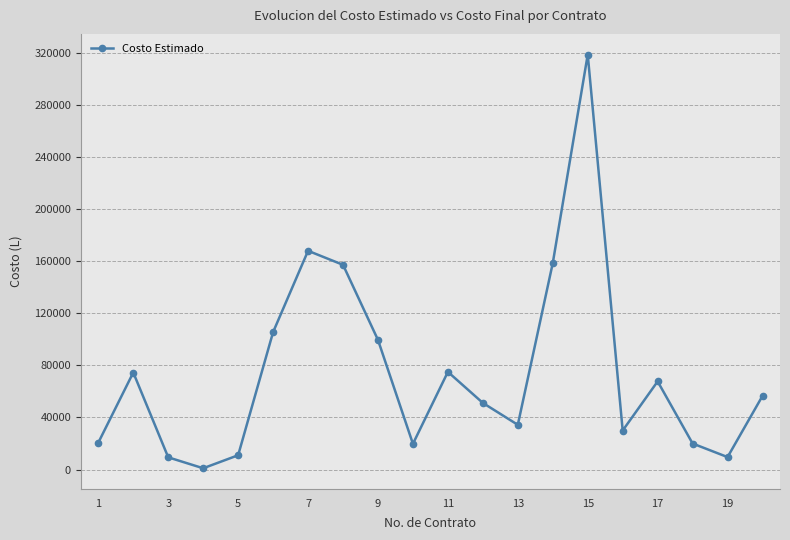

How many points are higher than both their immediate neighbors (excluding endpoints)?

5